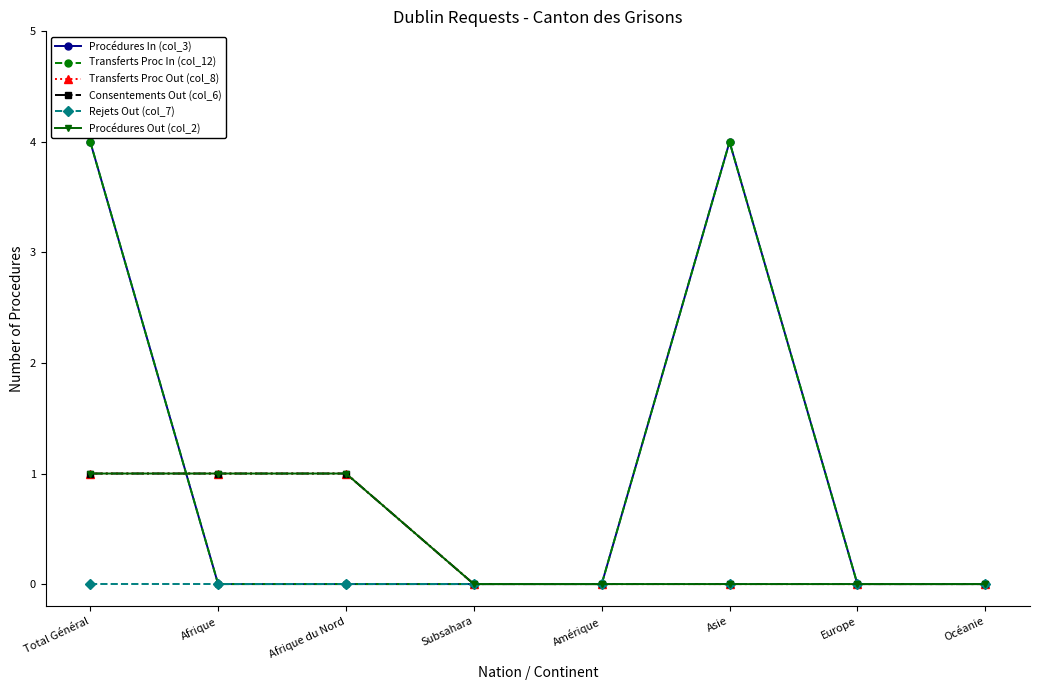

Between Amérique and Subsahara, which is larger?

Amérique